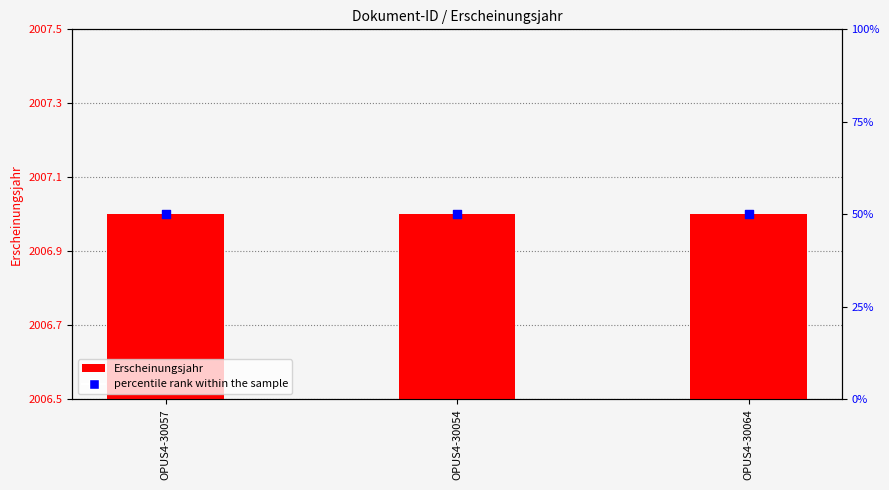

Is the value of percentile rank within the sample at OPUS4-30064 greater than the value of Erscheinungsjahr at OPUS4-30057?

No